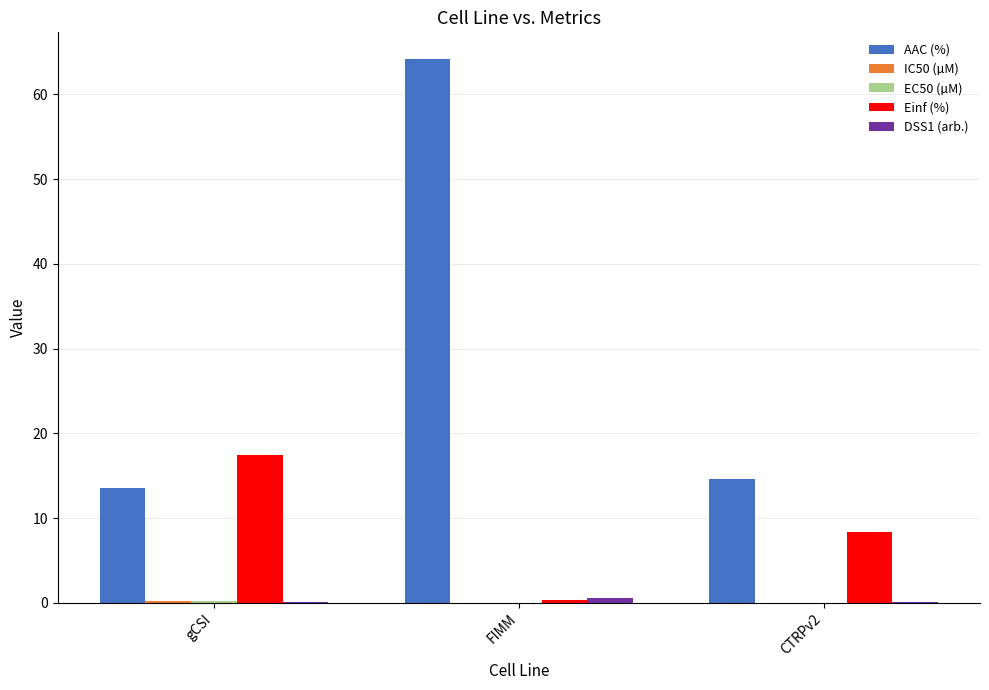

Which series has the largest total across all categories?

AAC (%)